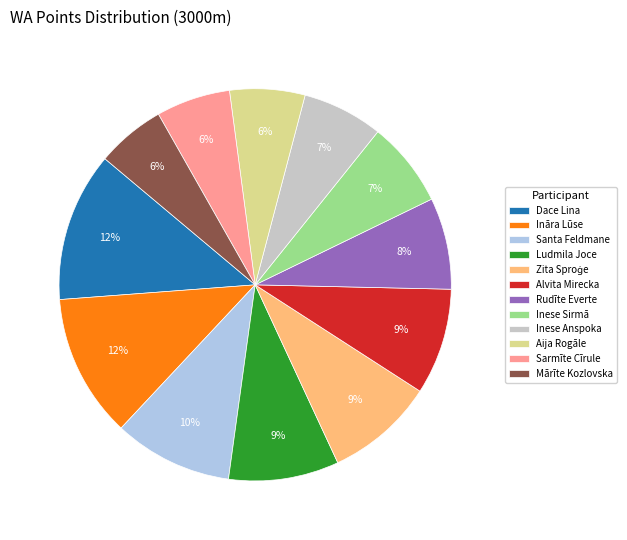

Which has a higher value, Sarmīte Cīrule or Dace Lina?

Dace Lina